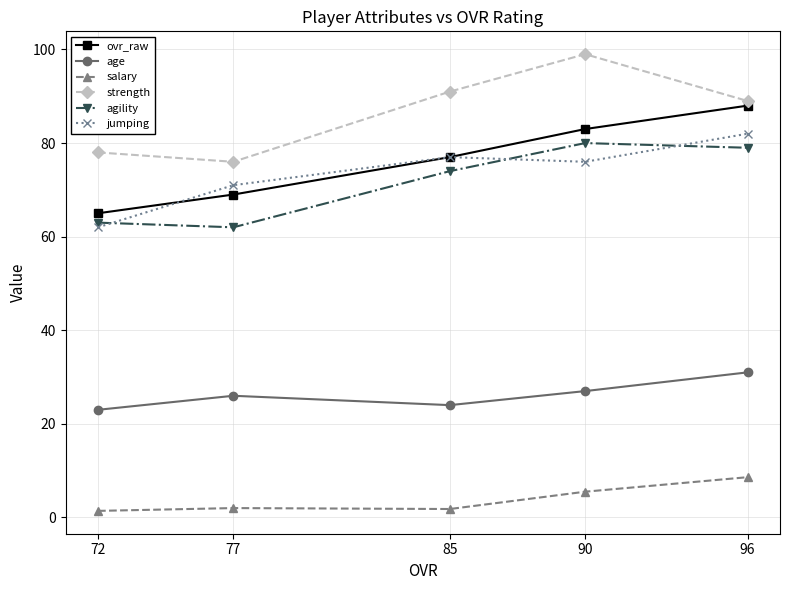

The value of strength at 96 is 89.0. True or false?

True